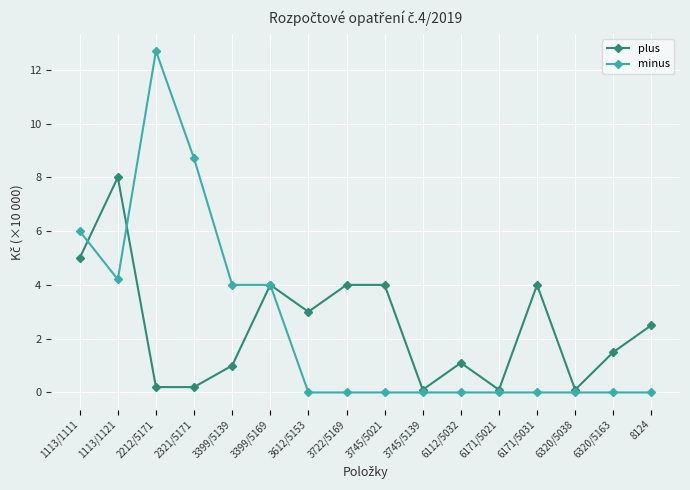

What is the sum of the plus values at 1113/1111 and 3745/5021?

9.0